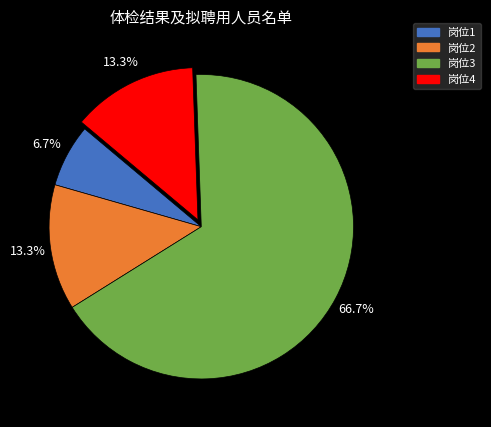

To the nearest percent, what portion does 岗位2 represent?

13%